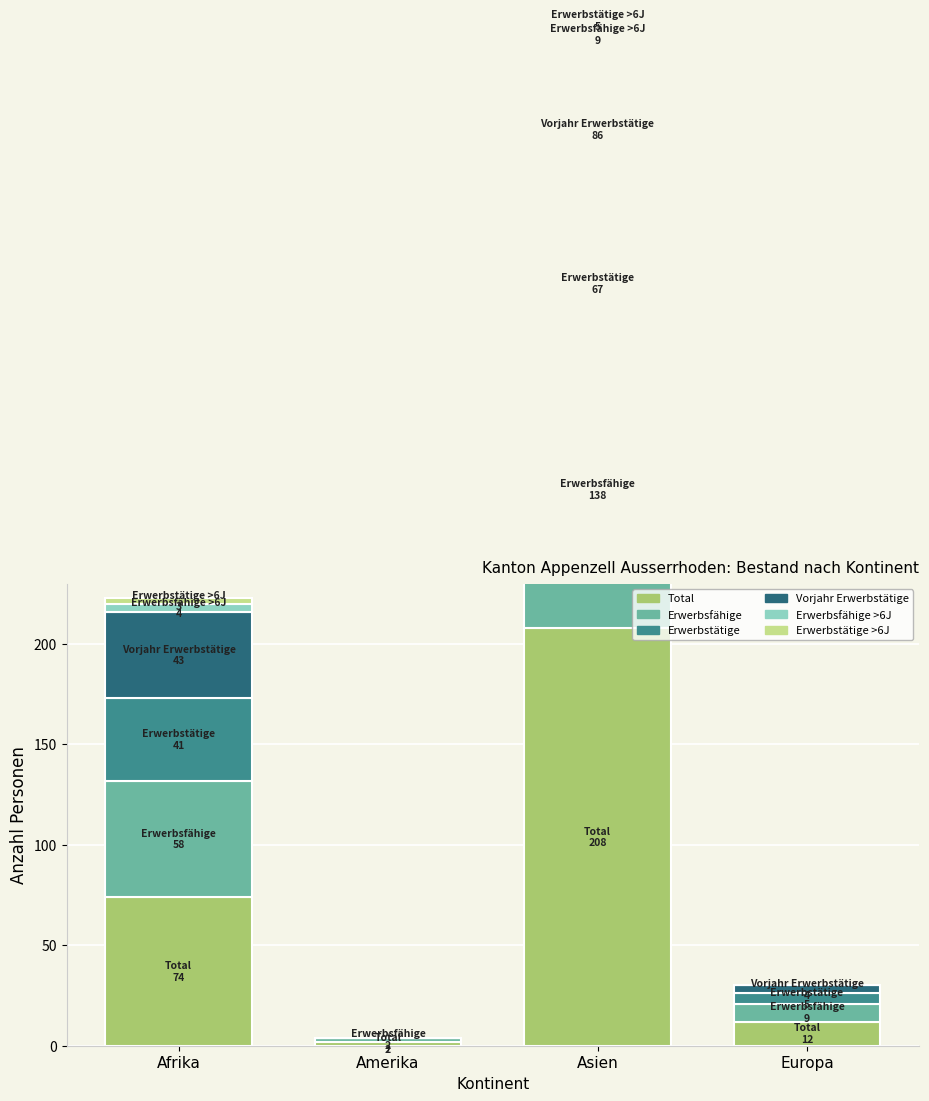

What is the sum of all Erwerbsfähige values?

207